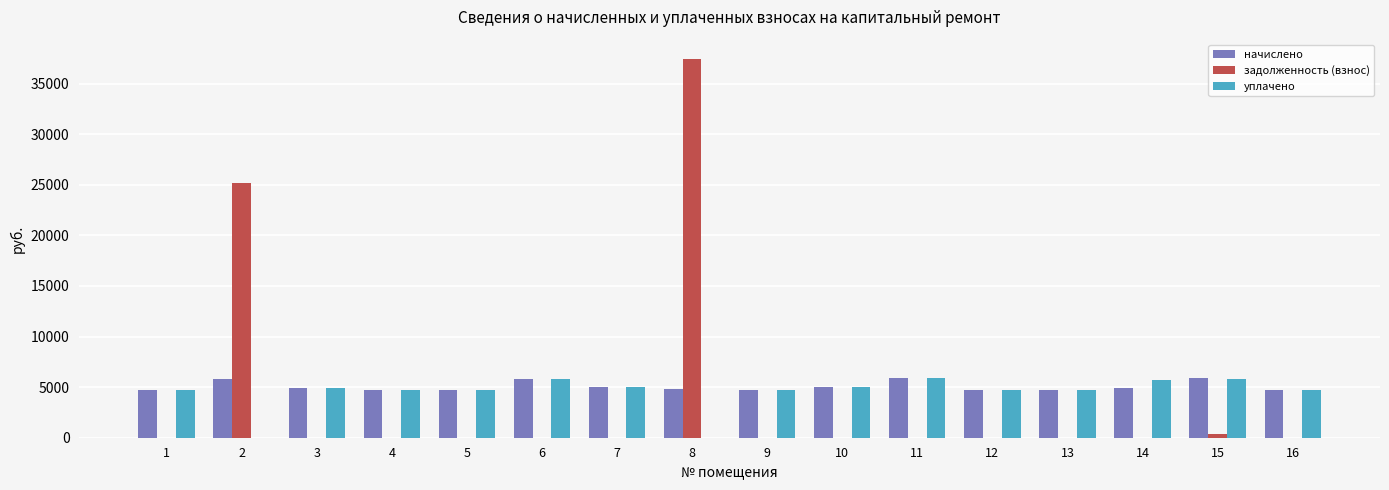

What is the difference between the начислено values at 13 and 9?

12.4